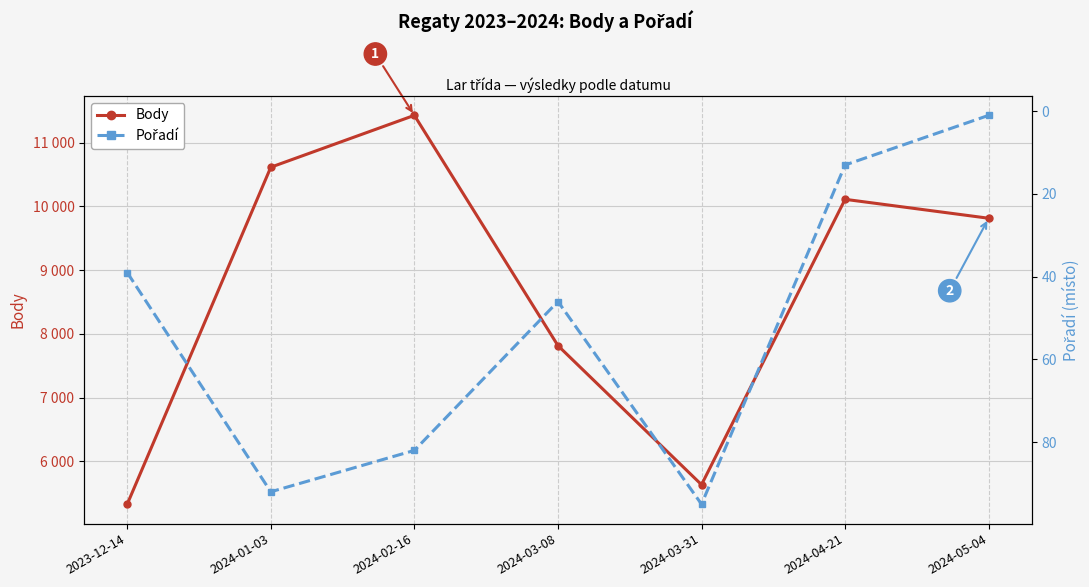

Where is the first local maximum for Body?

2024-02-16